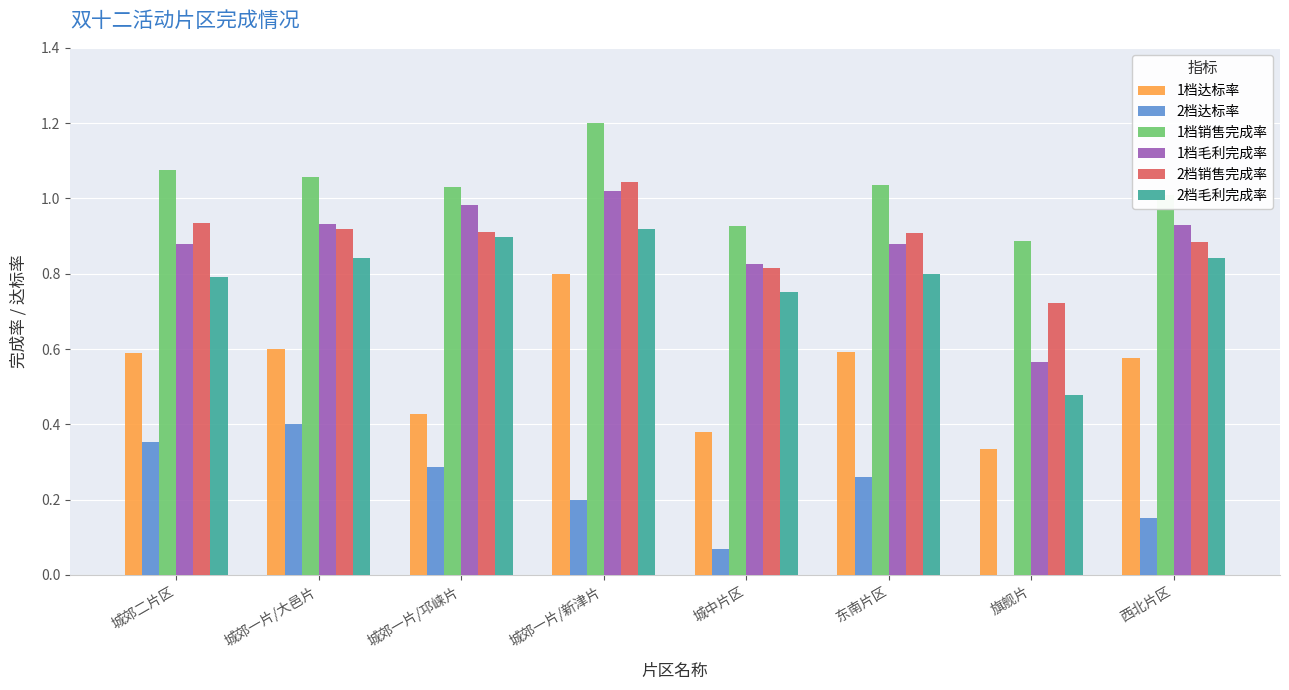

What is the sum of the 1档销售完成率 values at 城郊二片区 and 西北片区?

2.1